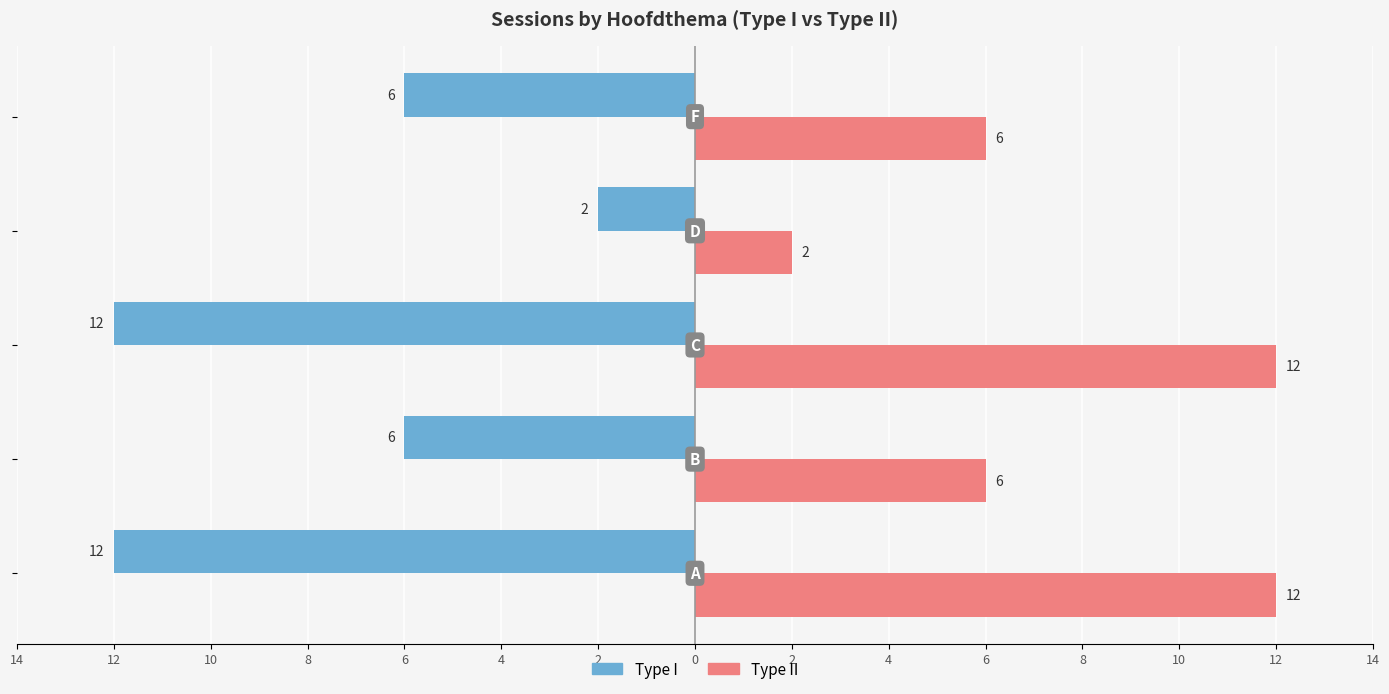

Does the chart contain any negative values?

Yes